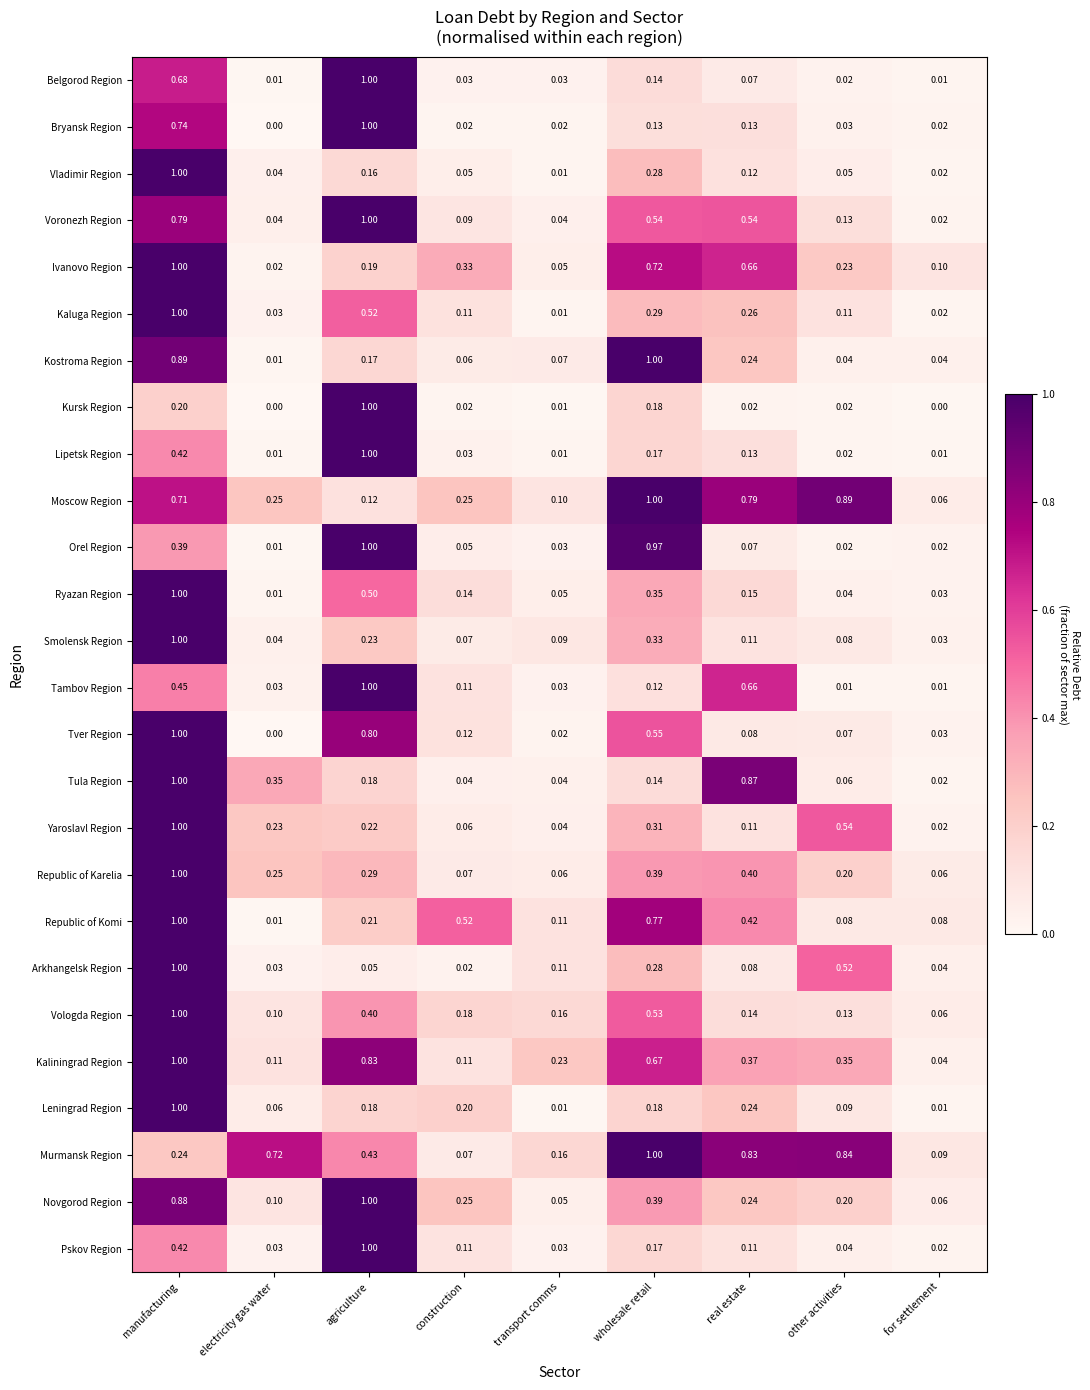

Between wholesale retail and other activities, which series saw the biggest shift?

Kostroma Region